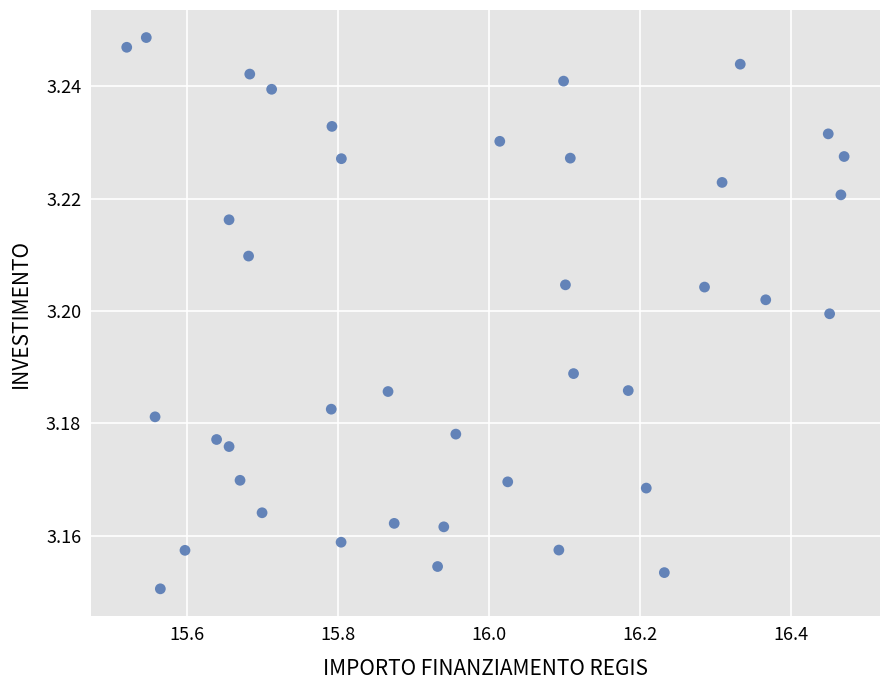

What is the range of X values (max minus min)?

0.9